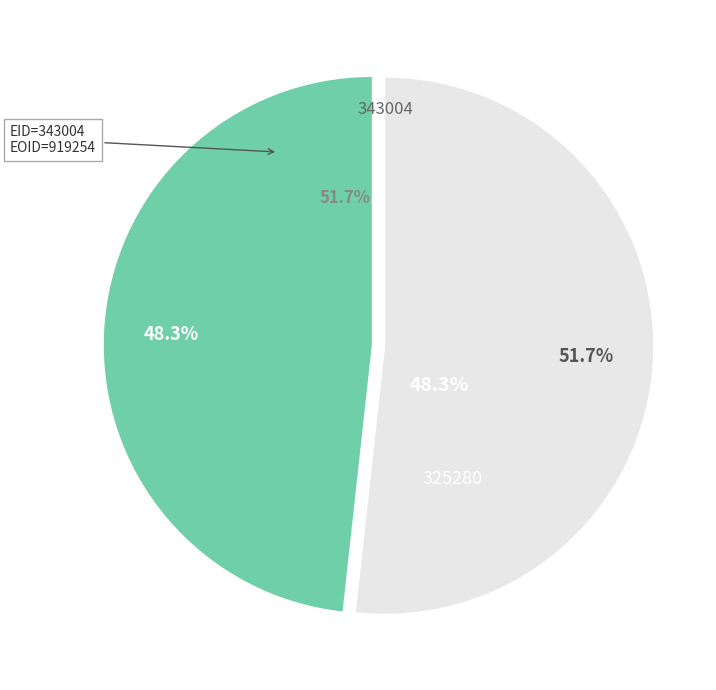

To the nearest percent, what portion does 343004 represent?

52%